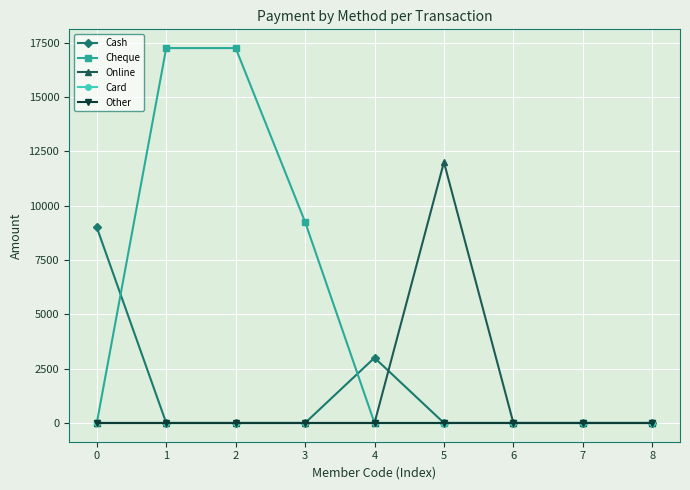

True or false: Card and Other cross at least once.

False